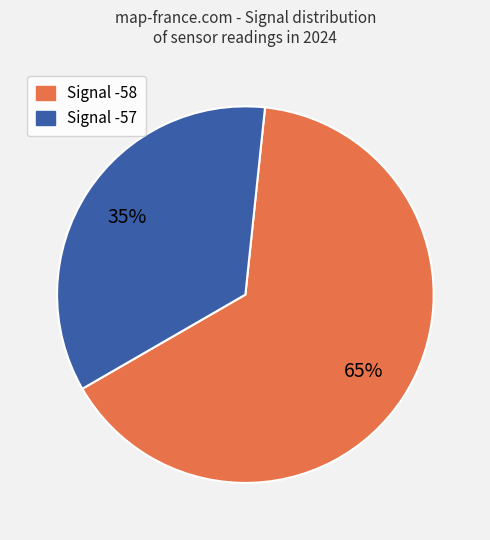

To the nearest percent, what is the difference between the largest and smallest slice percentages?

30%